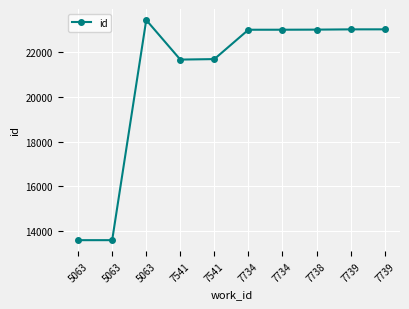

The value at 7541 is 21670. True or false?

True